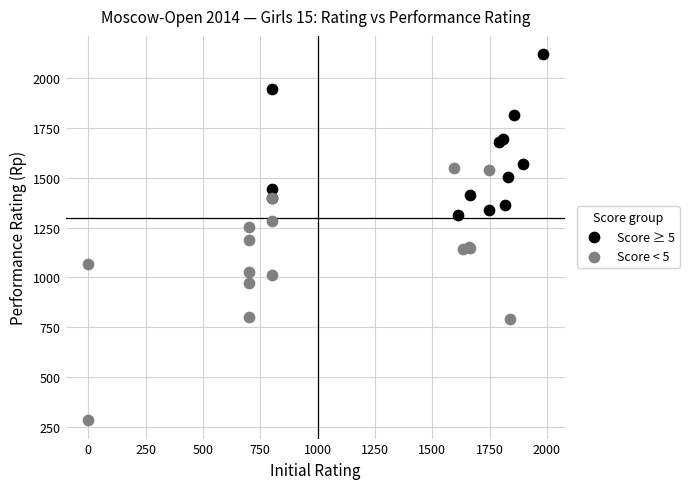

Which series contains the highest Y value?

Score ≥ 5